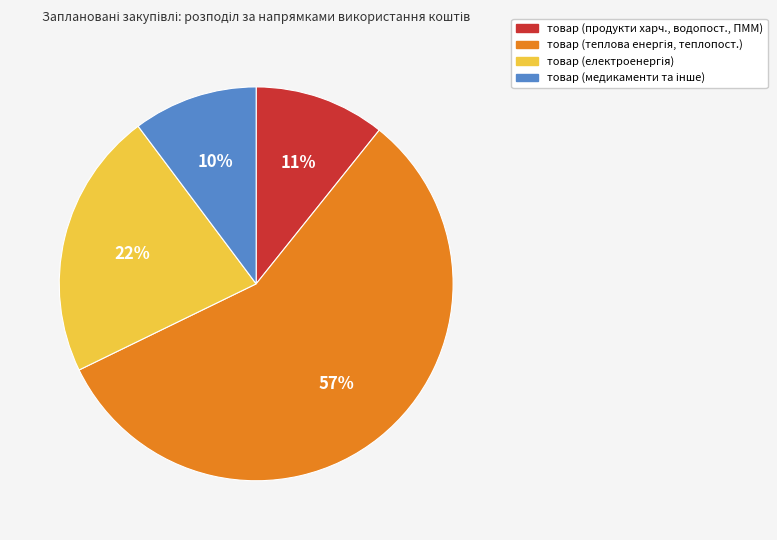

To the nearest percent, what is the average slice percentage?

25%